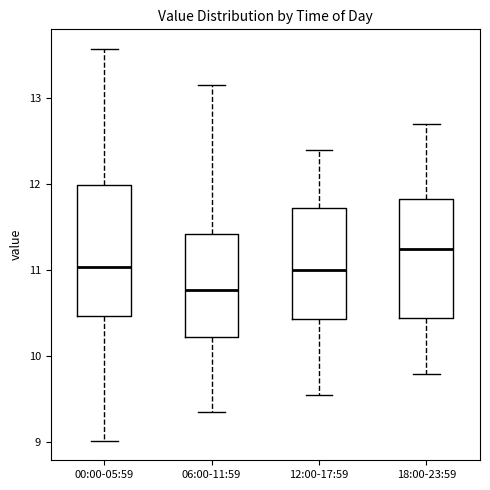

Comparing the boxes themselves (not the whiskers), which one is the tallest?

00:00-05:59